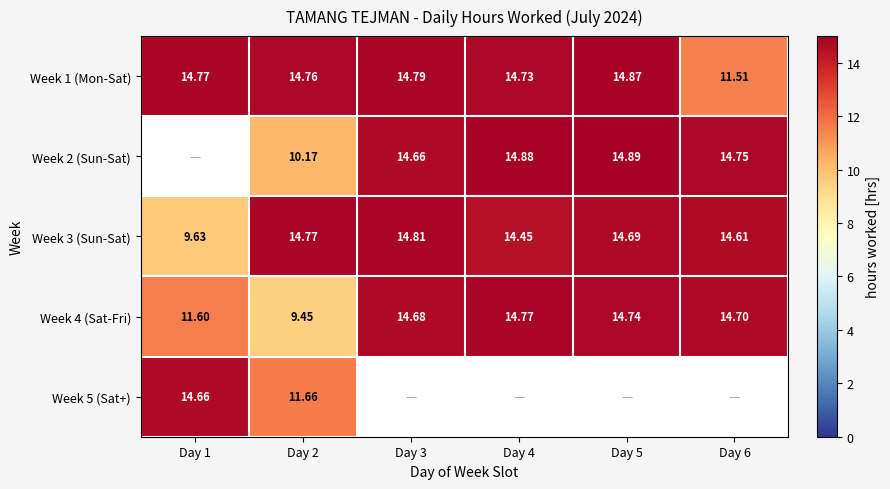

At which label does Week 4 (Sat-Fri) first exceed 14?

Day 3